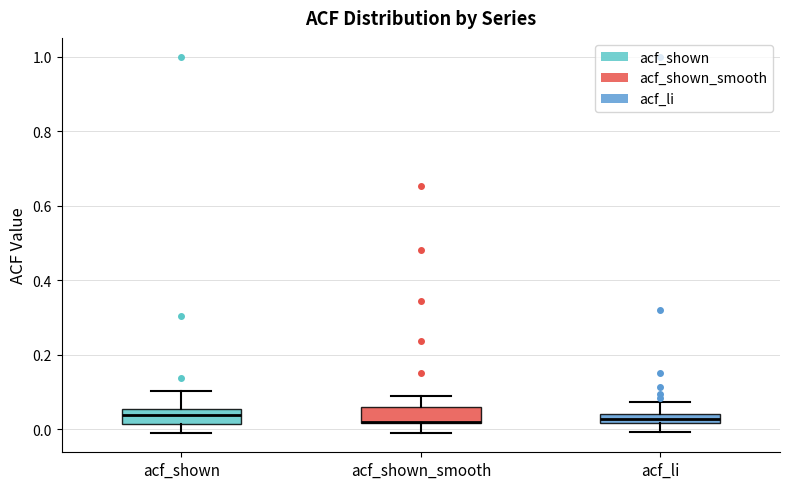

Where does the median line of the box for acf_shown sit on the y-axis? The values are not printed on the chart, so give them approximately, as read against the axis.

0.04